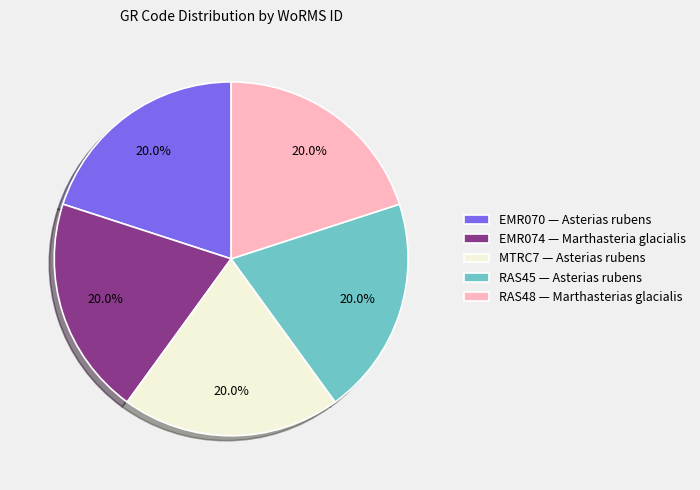

What percentage do EMR074 — Marthasteria glacialis and RAS48 — Marthasterias glacialis together represent?

40.0%